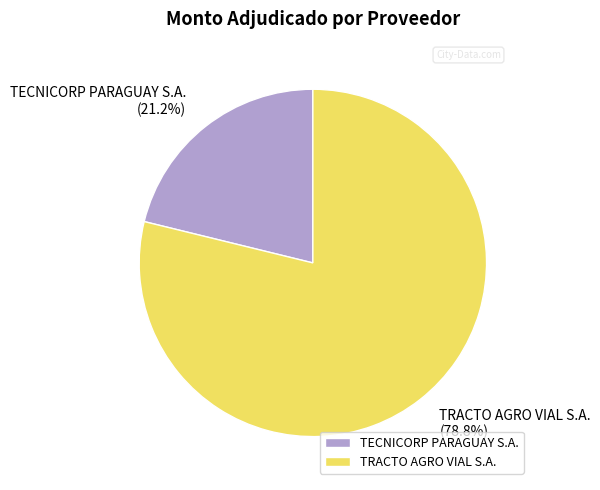

How many slices are in this pie chart?

2